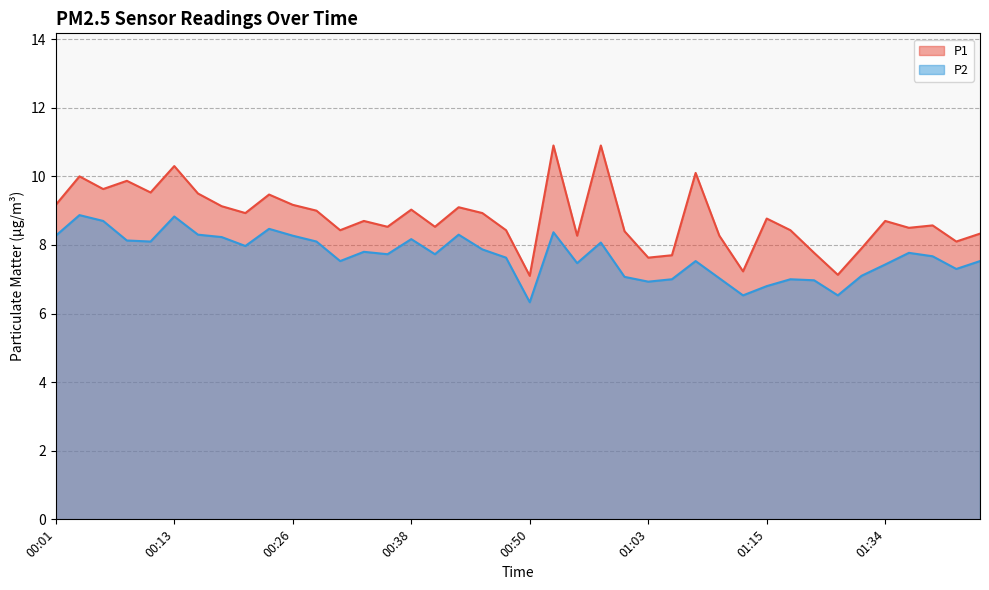

True or false: P1 and P2 intersect in this chart.

False